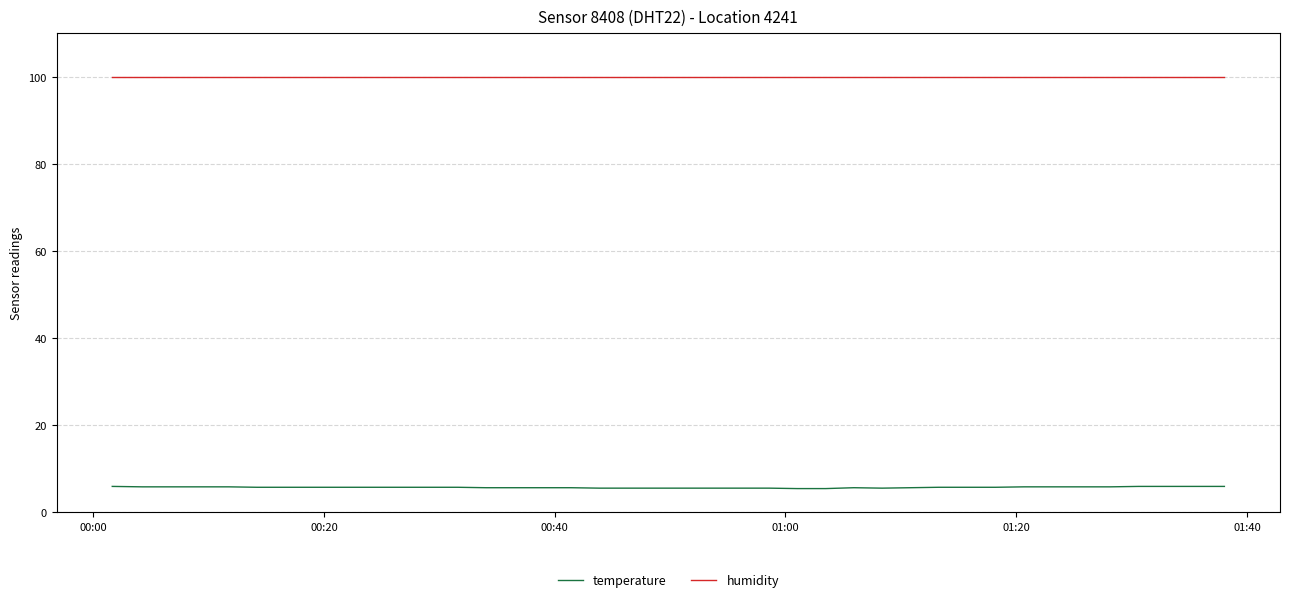

What is the greatest value displayed?

99.9